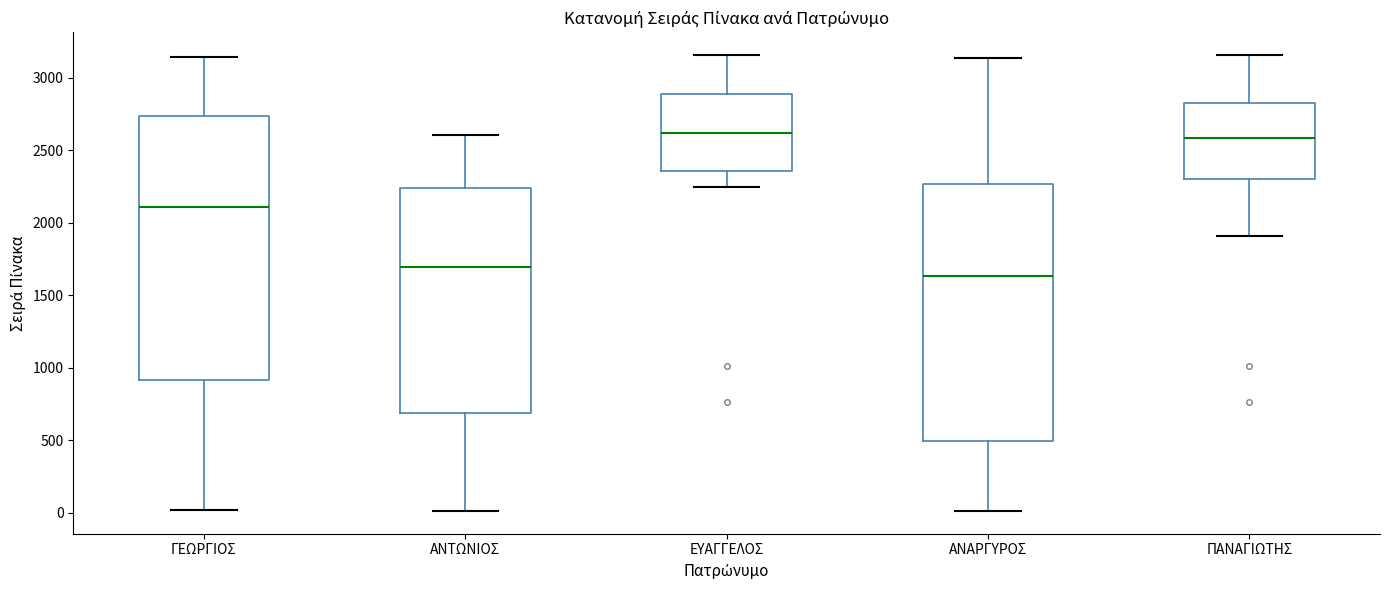

Where does the median line of the box for ΕΥΑΓΓΕΛΟΣ sit on the y-axis? The values are not printed on the chart, so give them approximately, as read against the axis.

2600